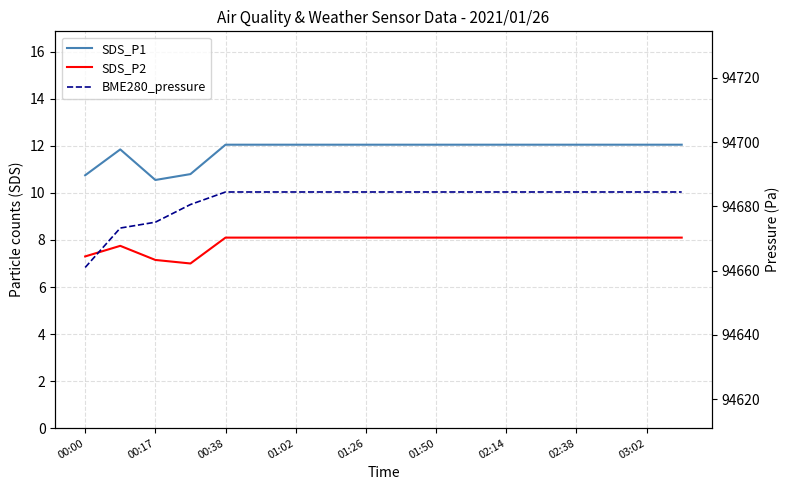

True or false: SDS_P2 has a value of 8.1 at 02:14.

True